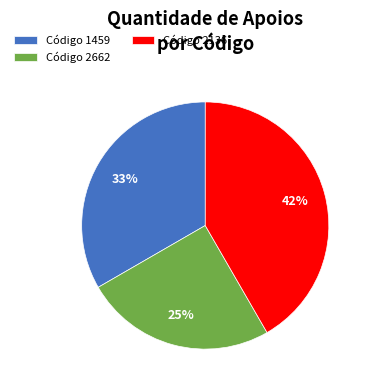

How many slices are in this pie chart?

3